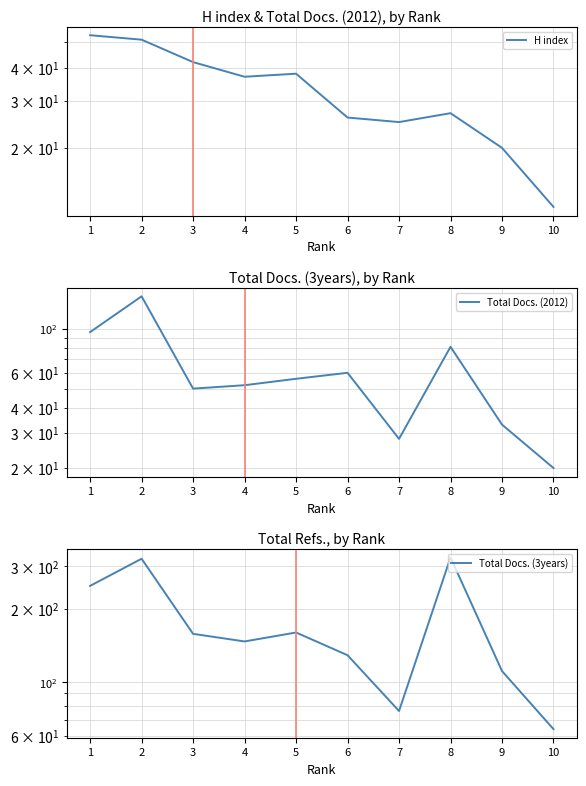

Which category has the lowest value across all series?

10